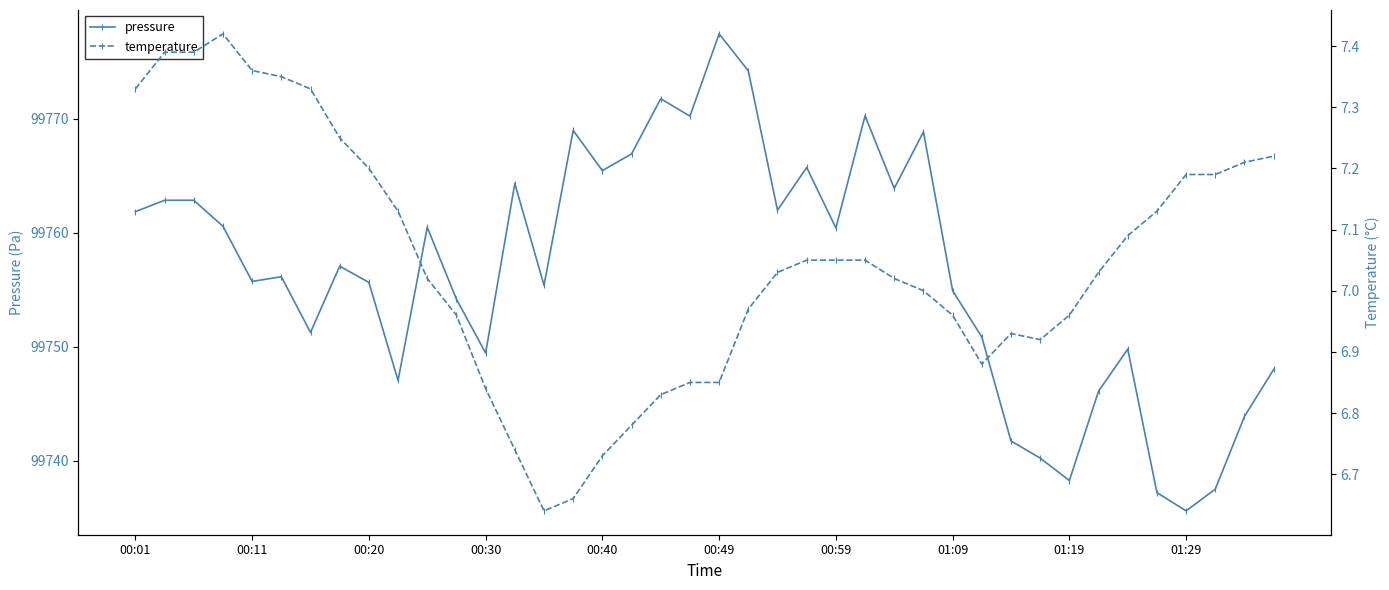

What is the maximum value for pressure?

99777.4